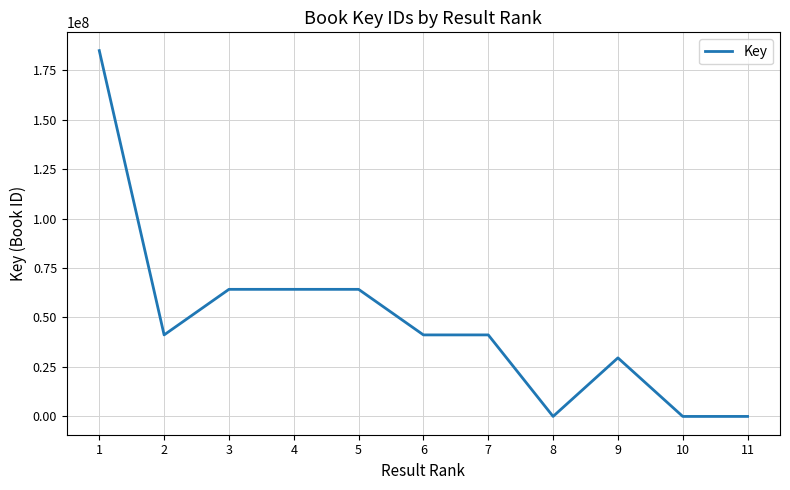

What is the ratio of the value at 5 to the value at 11?

10214.6